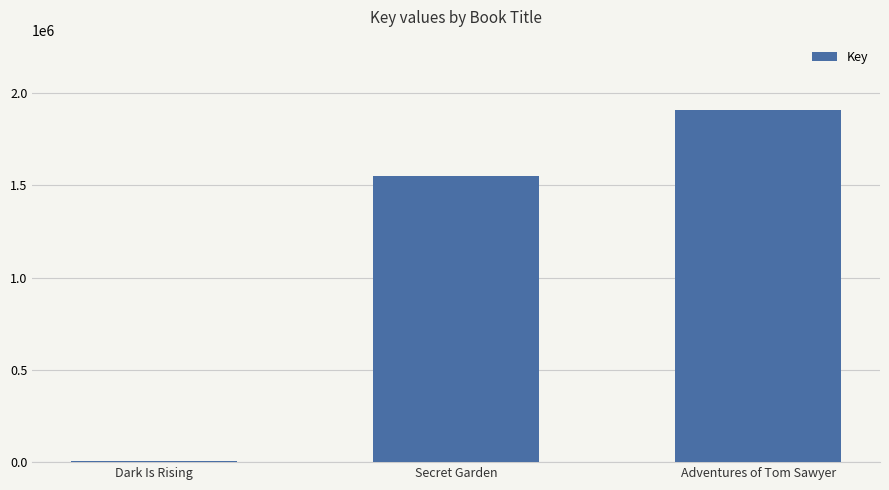

The value at Adventures of Tom Sawyer is 2499476. True or false?

False